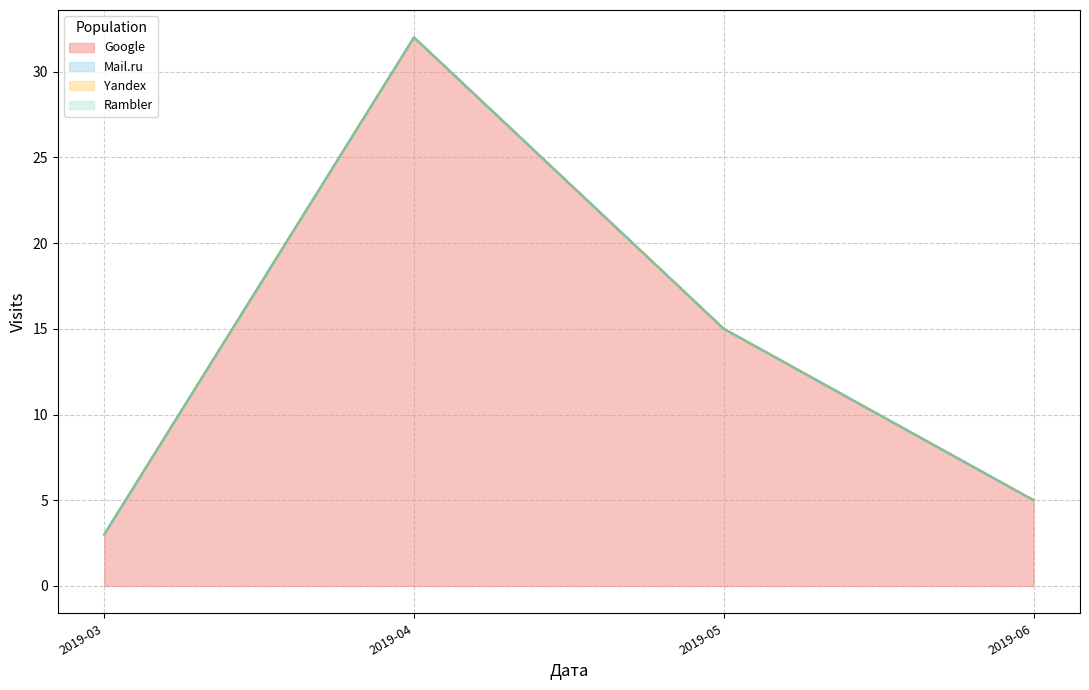

What are all the series names shown in the legend?

Google, Mail.ru, Yandex, Rambler